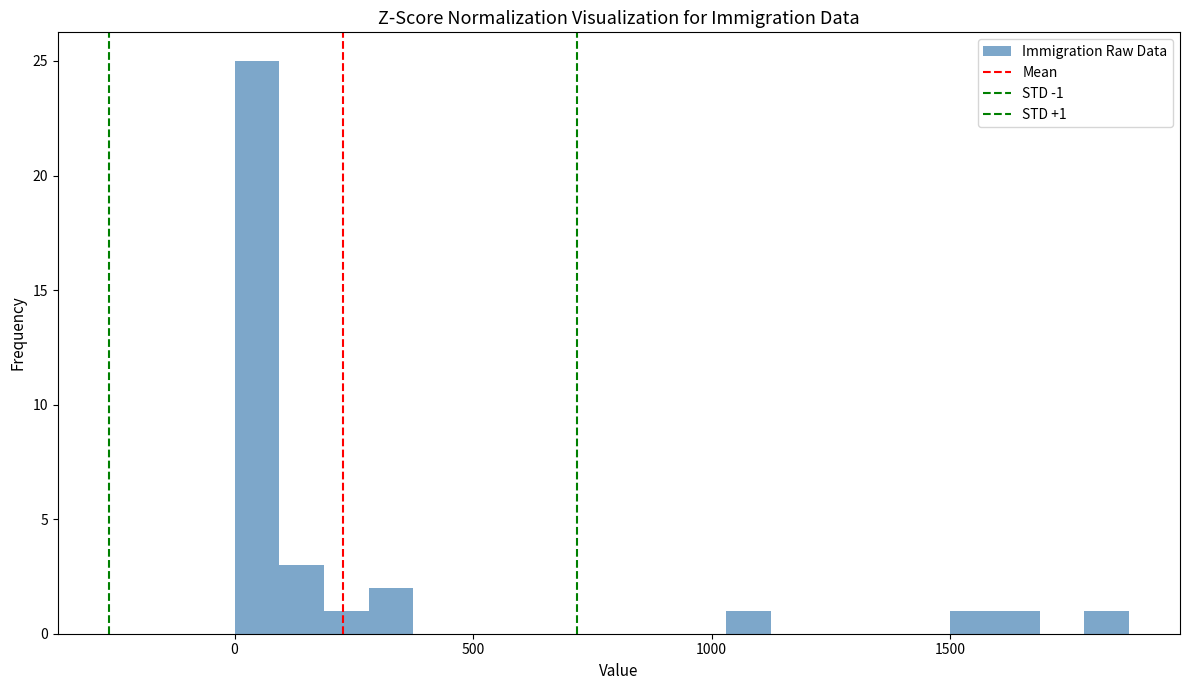

Around what value on the x-axis is the tallest bar? Give the approximate position of its centre, as read against the axis.

50